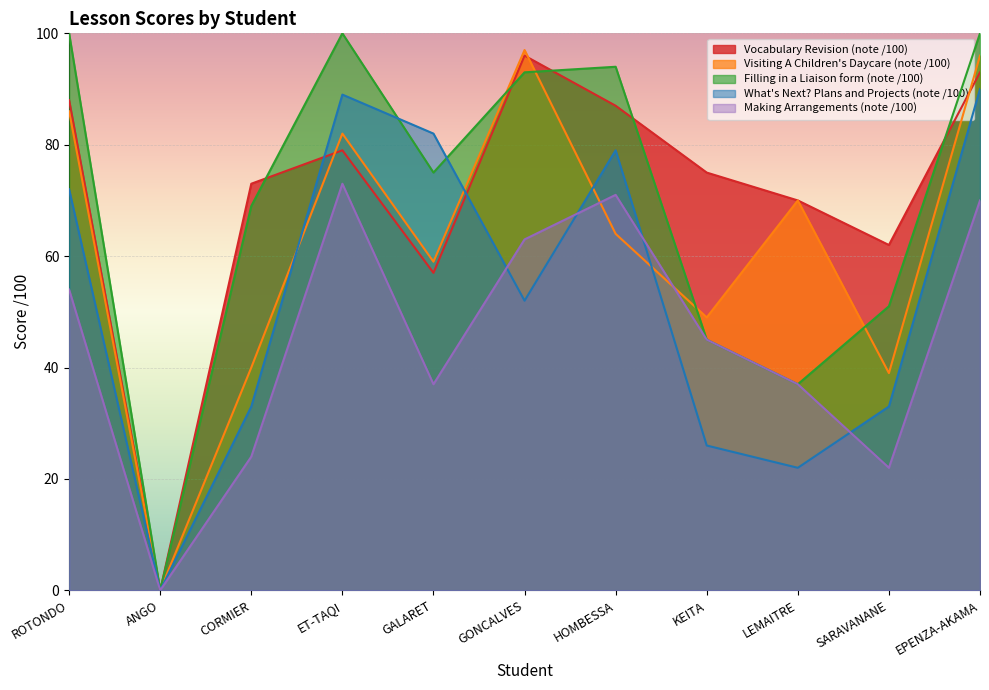

Which series has the widest spread of values?

Filling in a Liaison form (note /100)